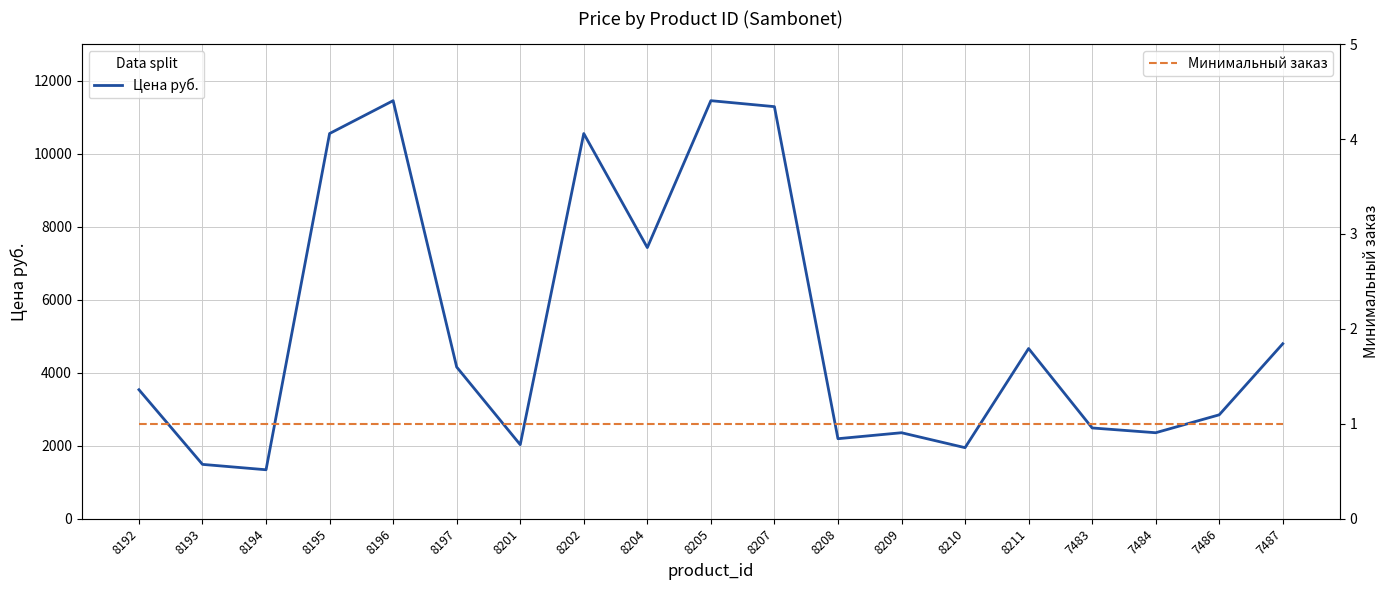

What is the label of the 2nd point from the right?

7486